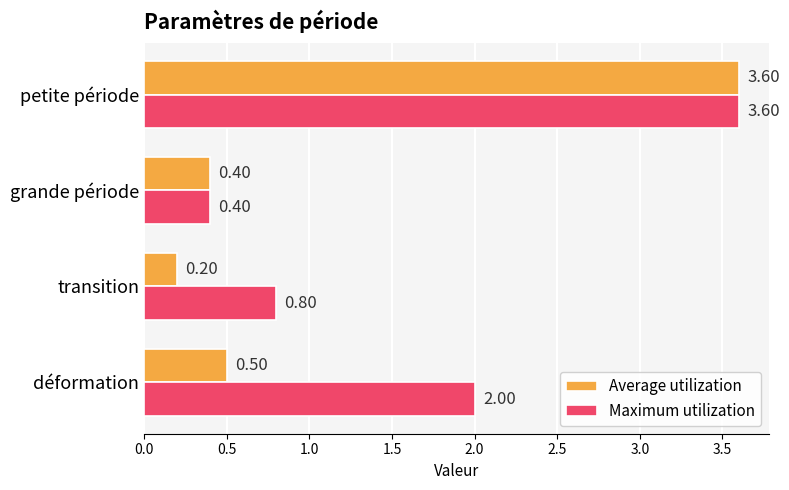

Which label corresponds to the largest value in the chart?

petite période